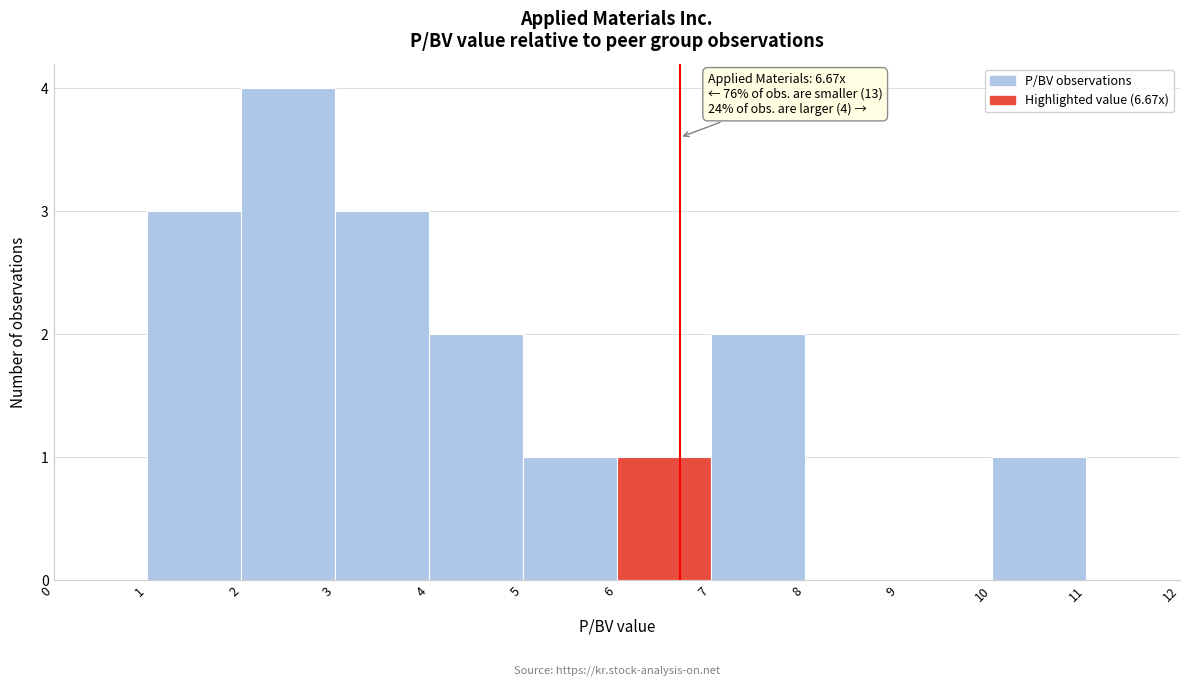

Over which range of the x-axis is the bar tallest?

2 to 3